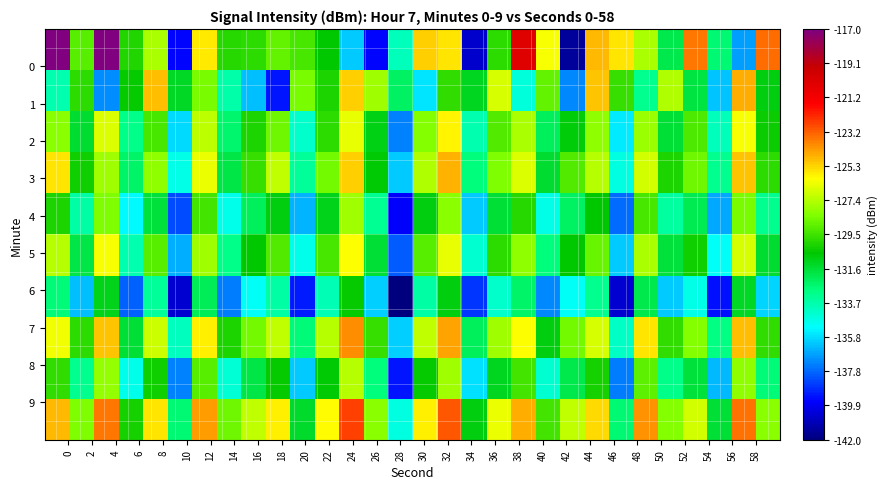

At how many categories does at least one series exceed -126?

15